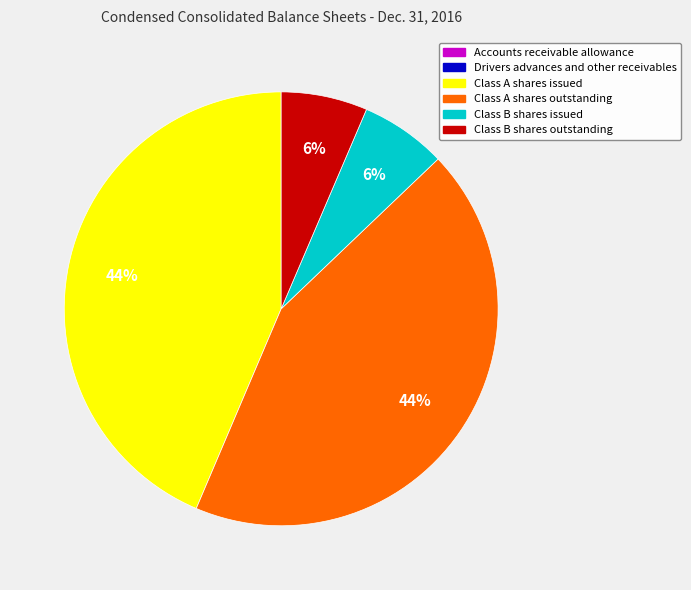

To the nearest percent, what is the average slice percentage?

17%